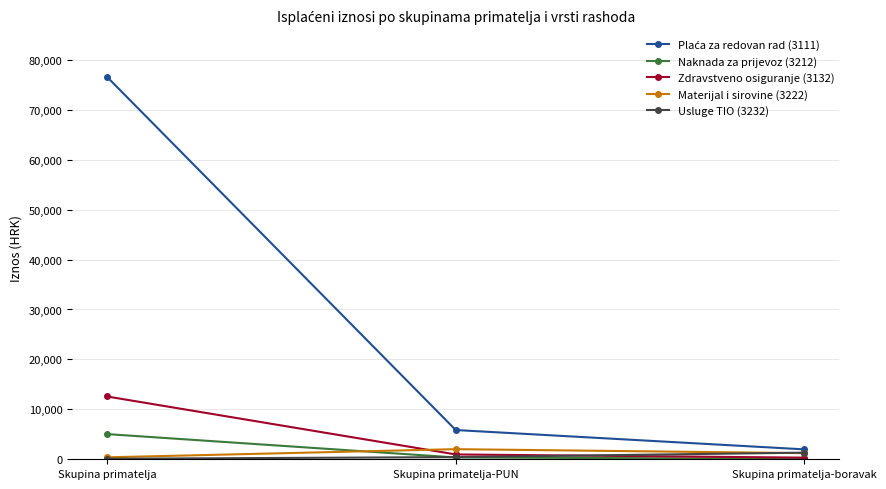

How many lines are shown in the chart?

5